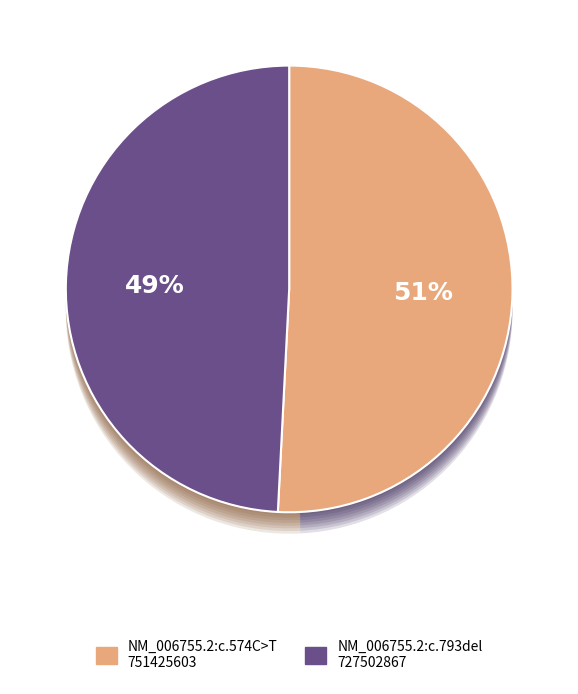

Is the sum of NM_006755.2:c.574C>T and NM_006755.2:c.793del greater than half?

Yes